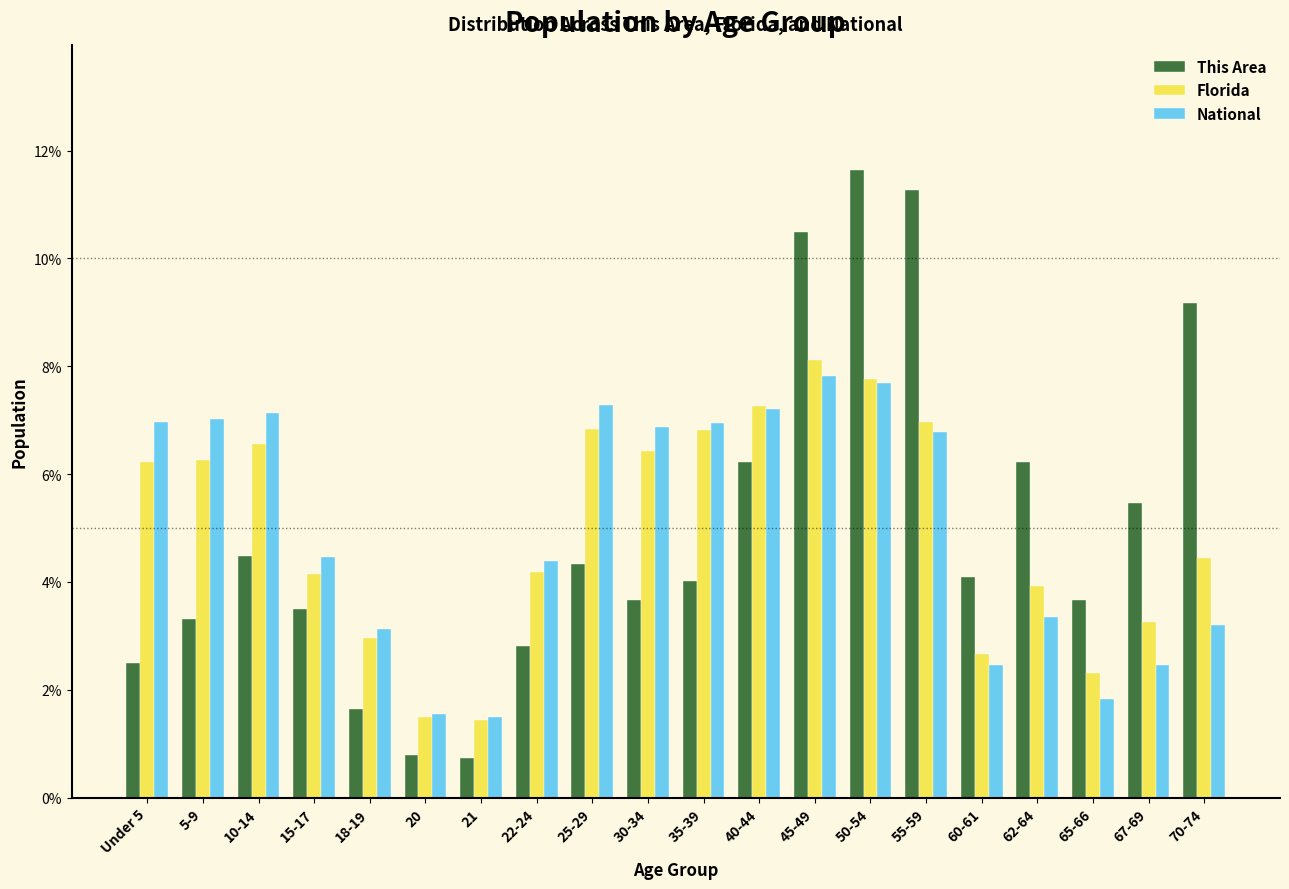

Between 25-29 and 67-69, which series saw the biggest shift?

National